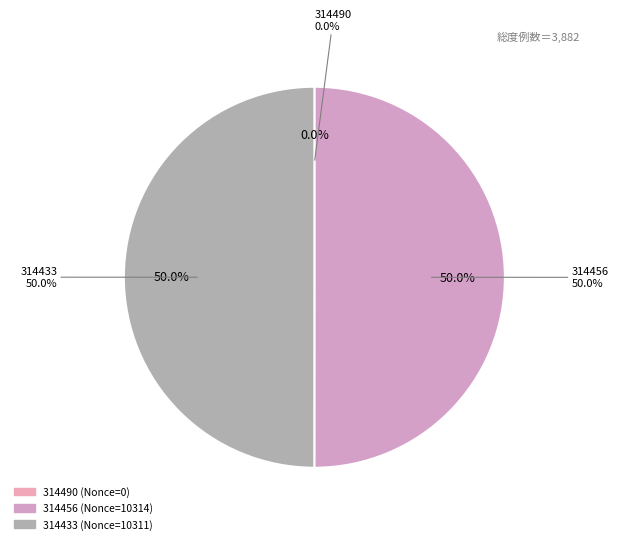

What is the largest slice in the pie chart?

314456